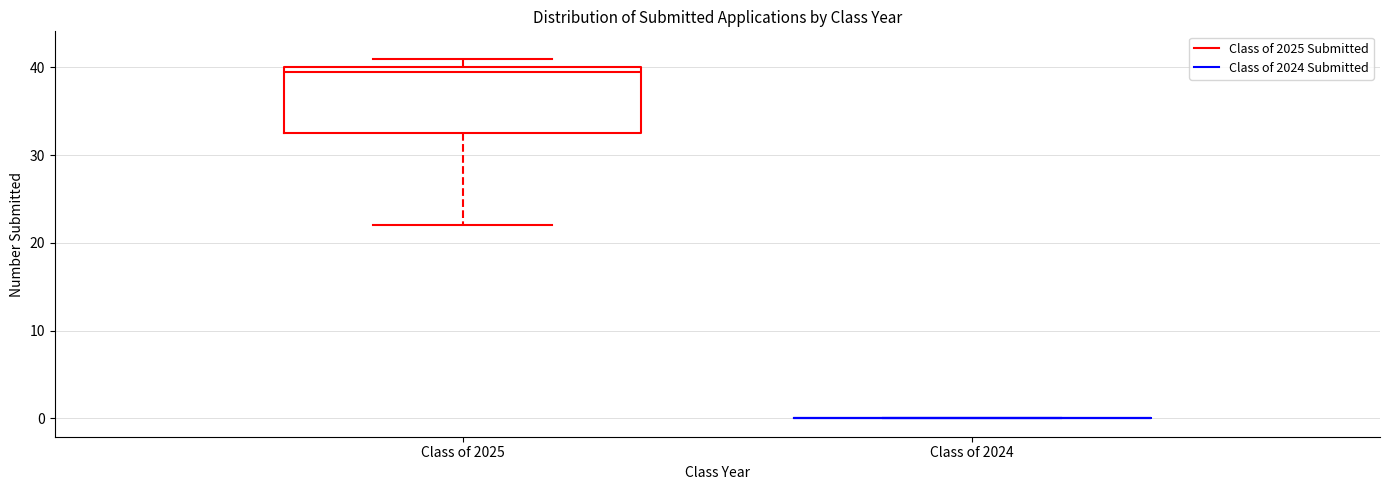

Comparing the boxes themselves (not the whiskers), which one is the tallest?

Class of 2025